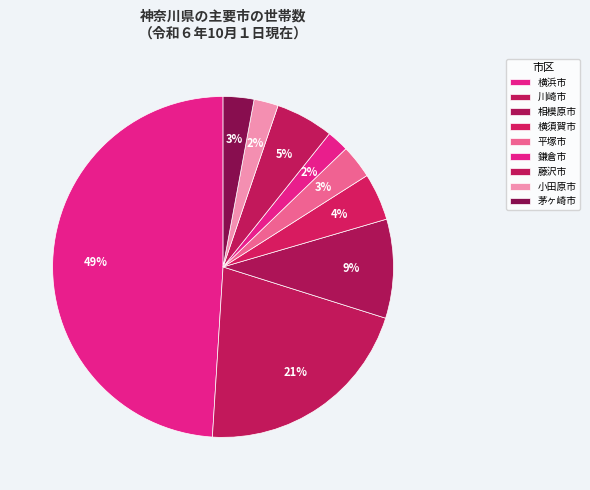

How many slices are in this pie chart?

9